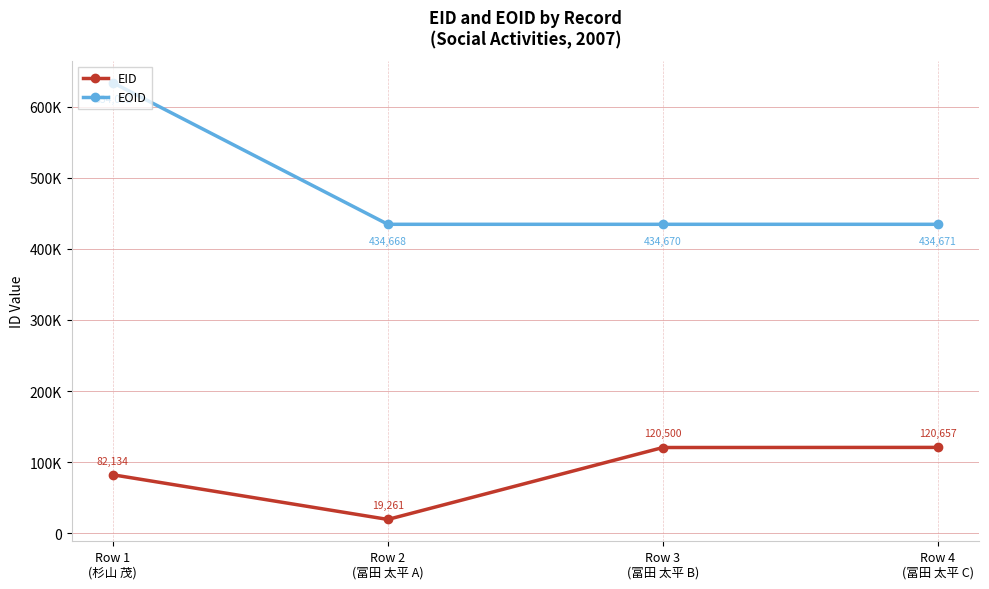

List the labels in order of EOID value, smallest first.

Row 2
(冨田 太平 A), Row 3
(冨田 太平 B), Row 4
(冨田 太平 C), Row 1
(杉山 茂)